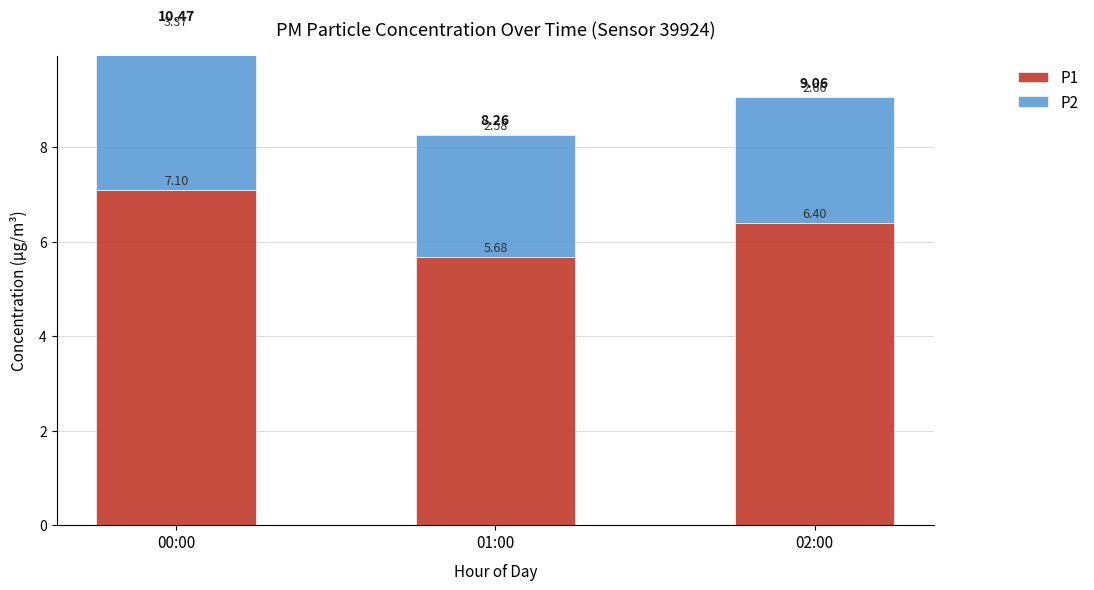

Which series has the largest total across all categories?

P1